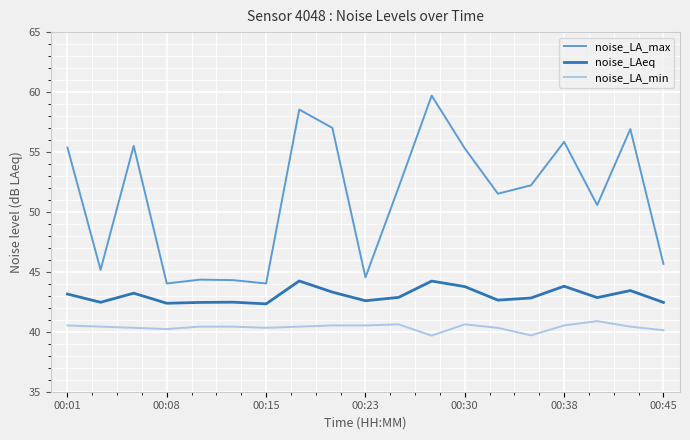

Which series has the largest range (max minus min)?

noise_LA_max